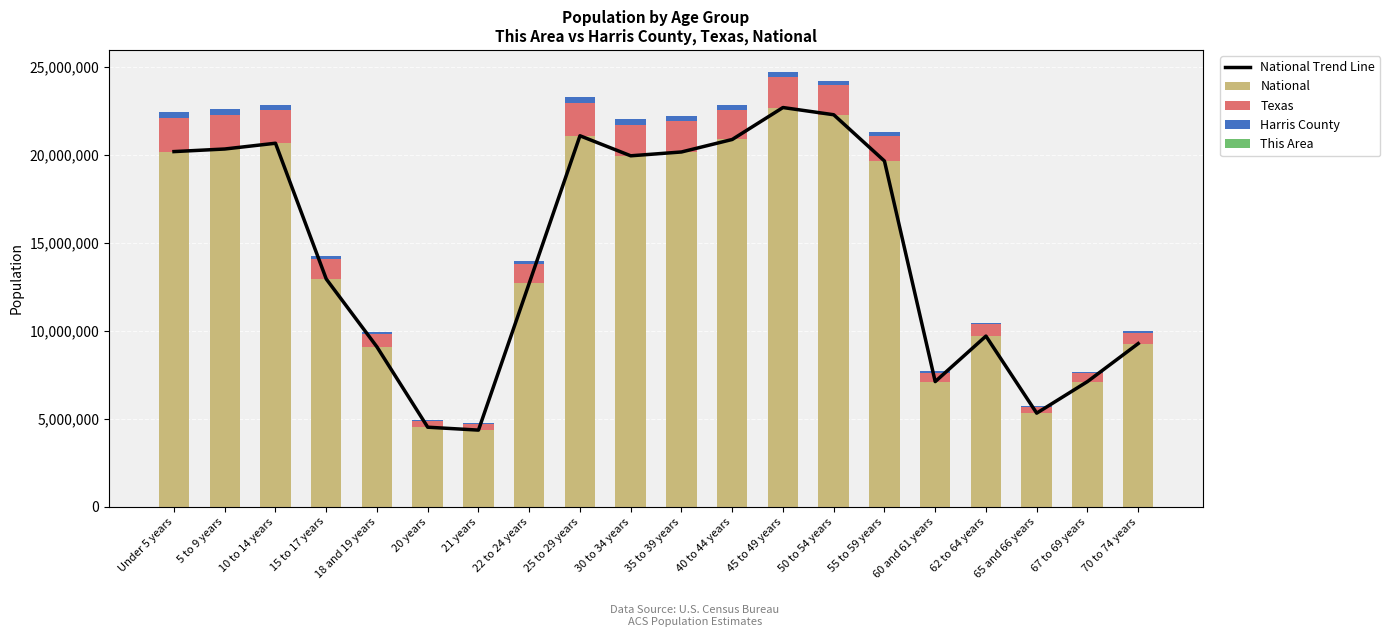

What is the label of the 5th bar from the left?

18 and 19 years